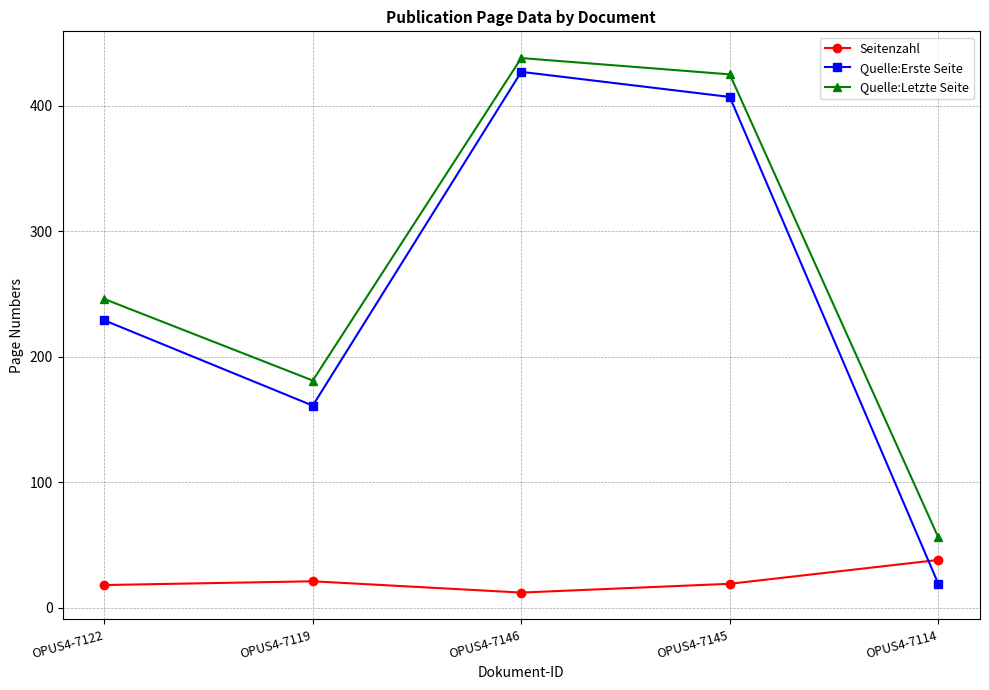

What is the label of the 3rd point from the right?

OPUS4-7146